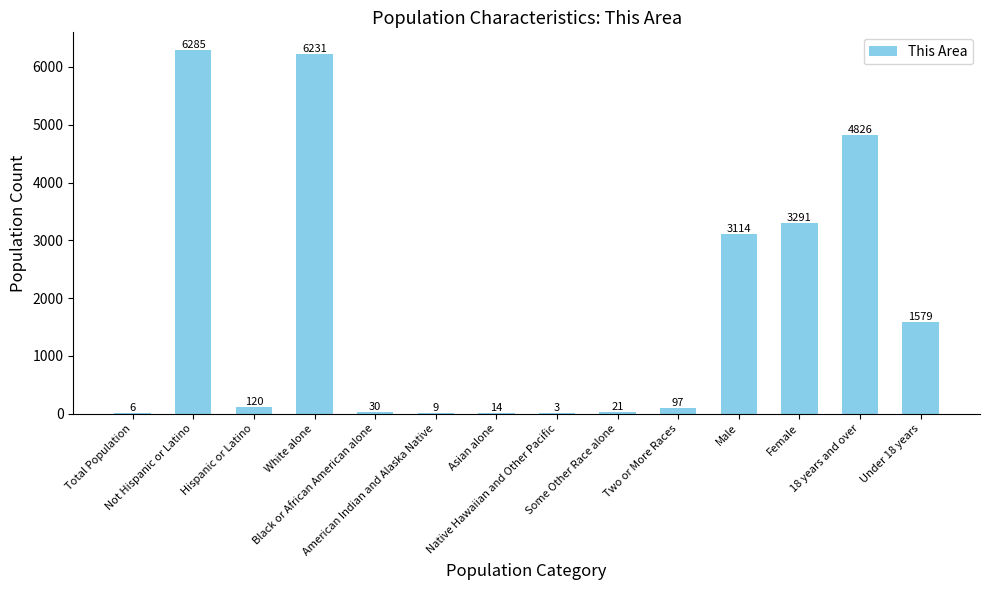

What is the greatest value displayed?

6285